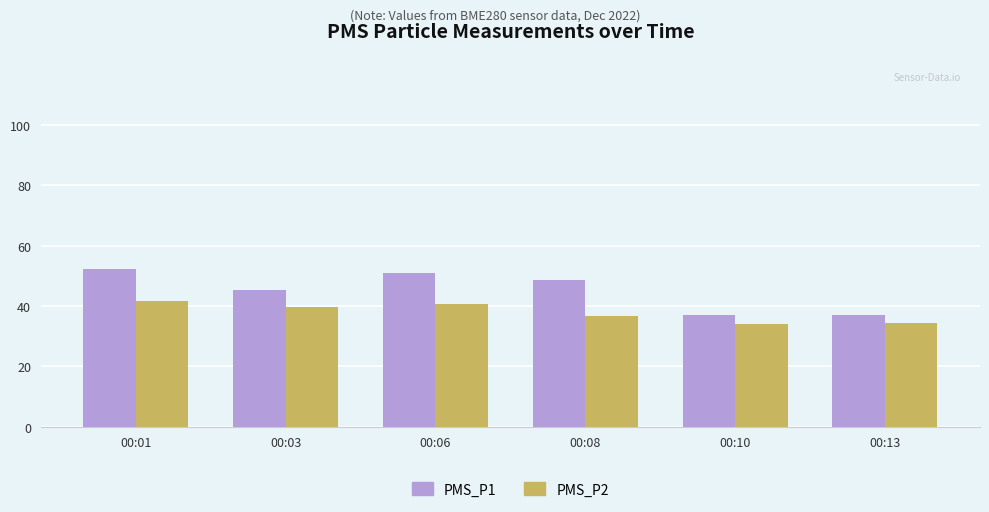

Which series has the largest range (max minus min)?

PMS_P1